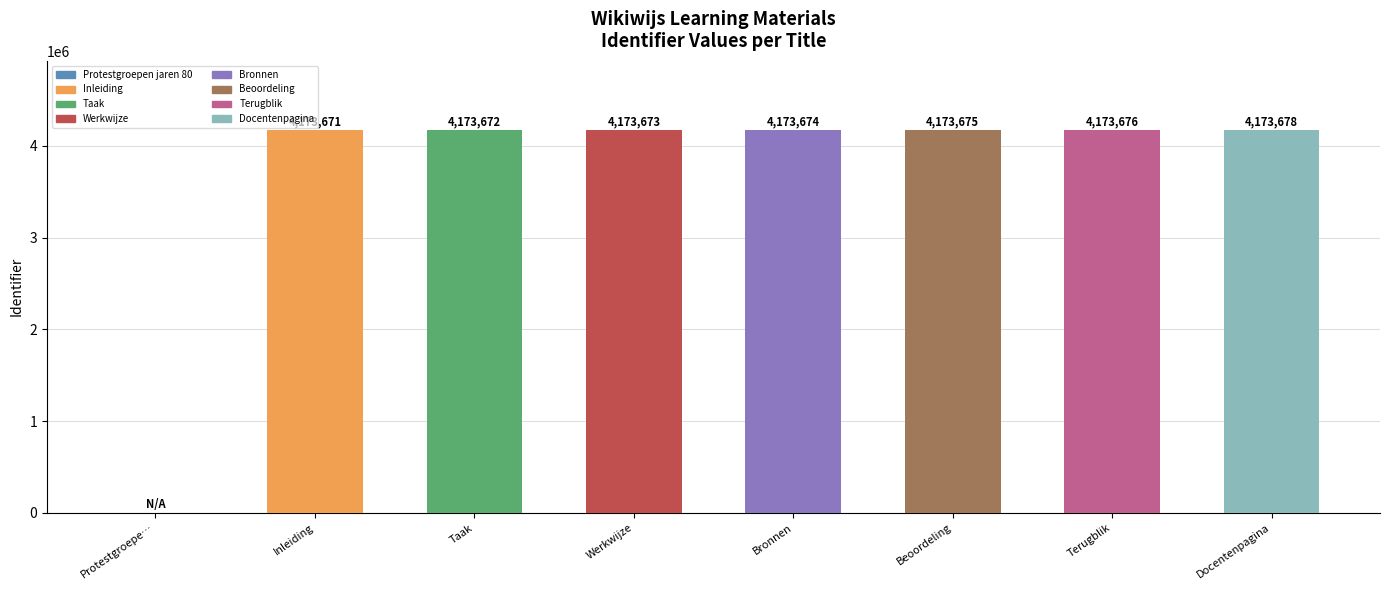

Where is the data nearest to the value 2086839?

Inleiding